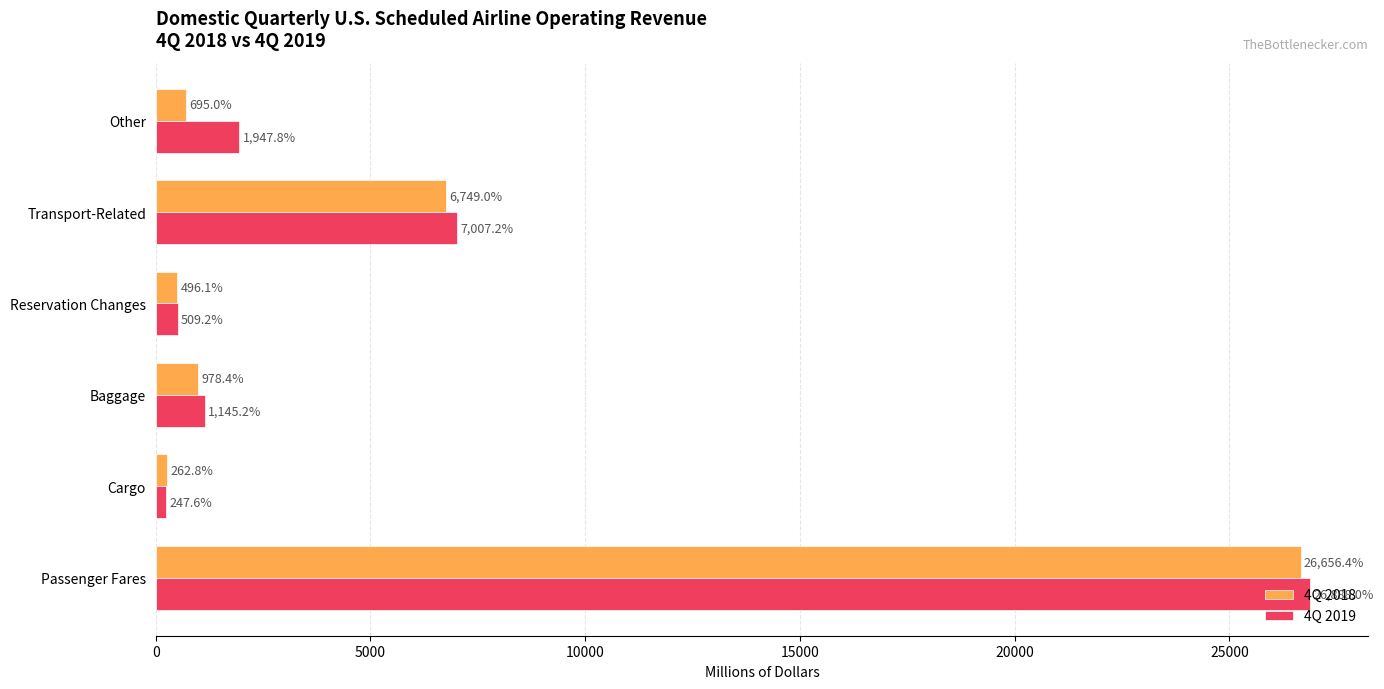

What is the average value of the 4Q 2019 series?

6290.8